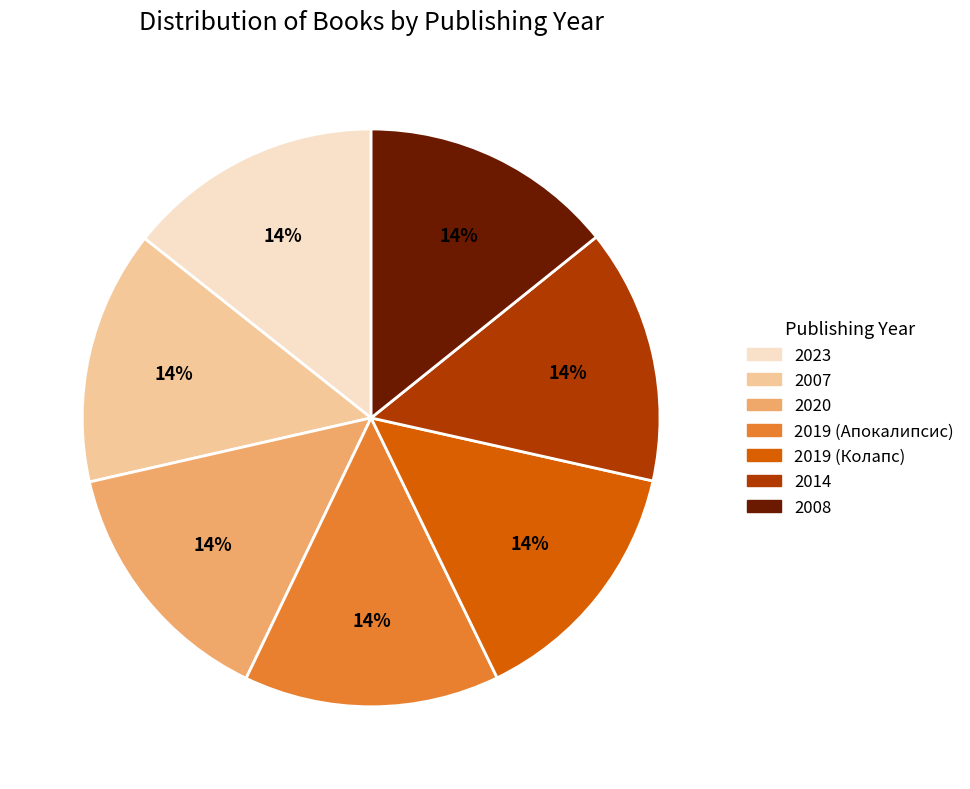

Approximately how many times larger is the value at 2019 (Колапс) compared to 2014?

1.0